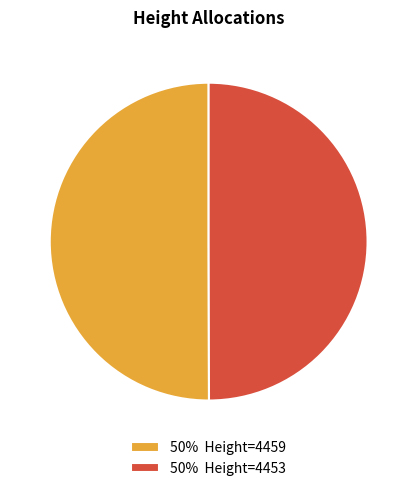

What is the ratio of the value at 50% Height=4453 to the value at 50% Height=4459?

1.0